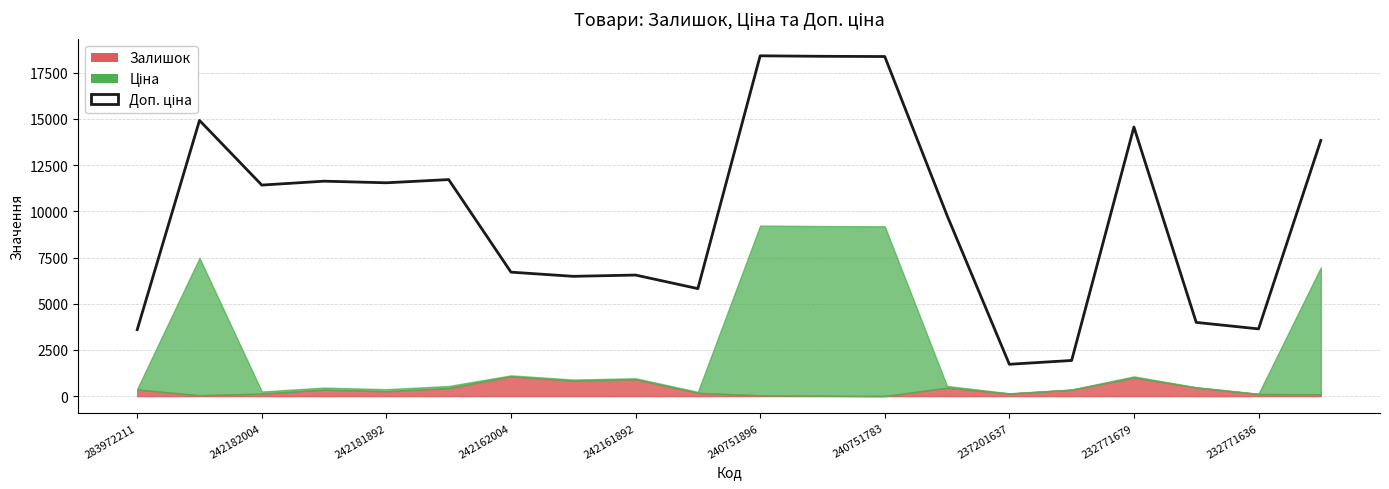

How many categories are shown in the chart?

20